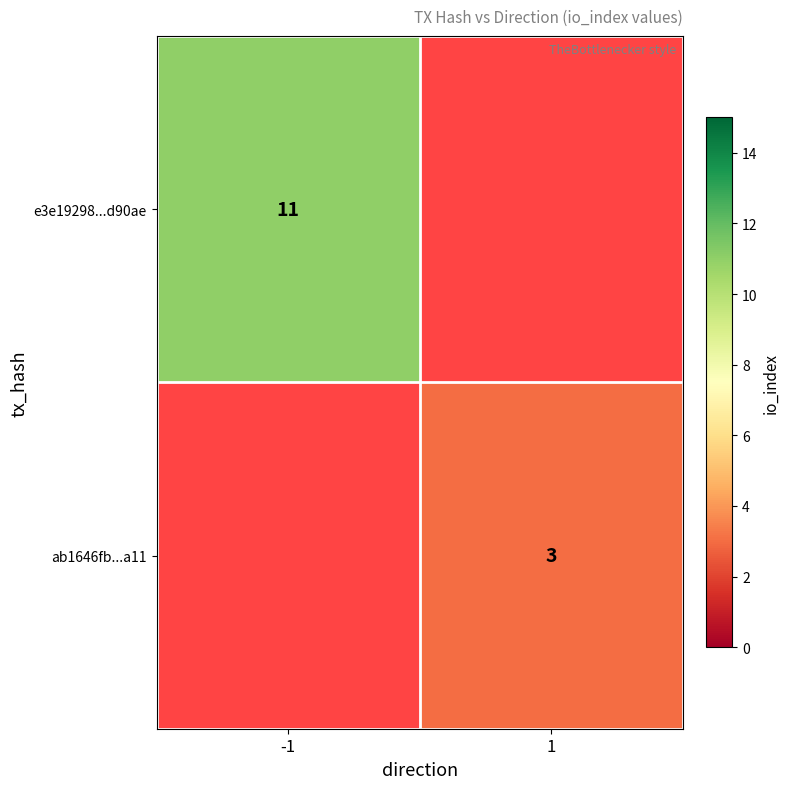

What is the minimum value shown in the chart?

3.0